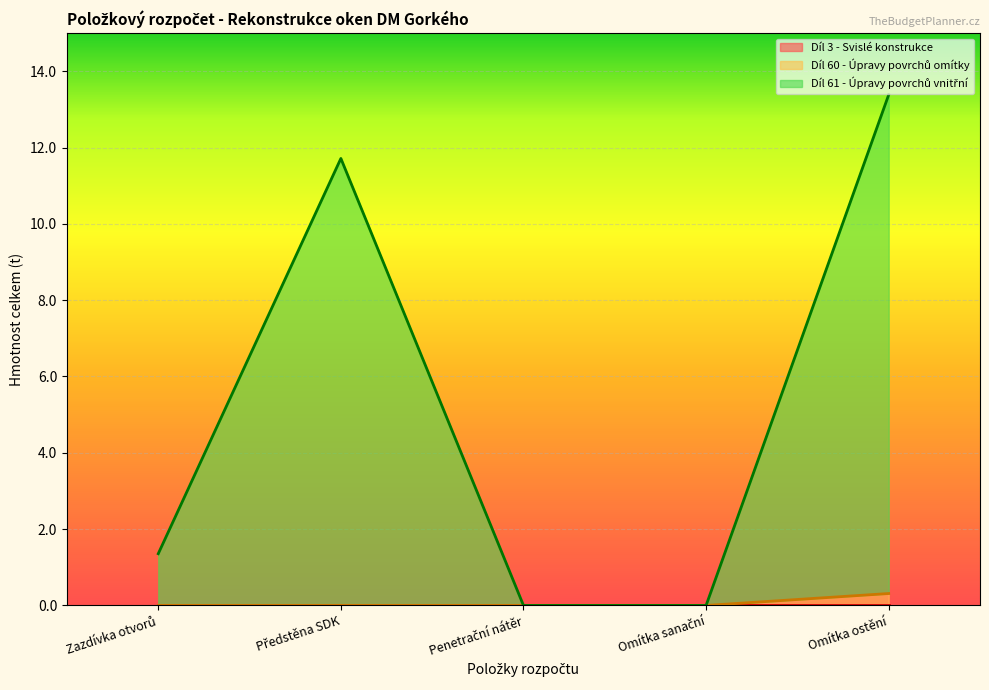

What is the value of the Díl 61 - Úpravy povrchů vnitřní point at the 2nd from the left?

11.7